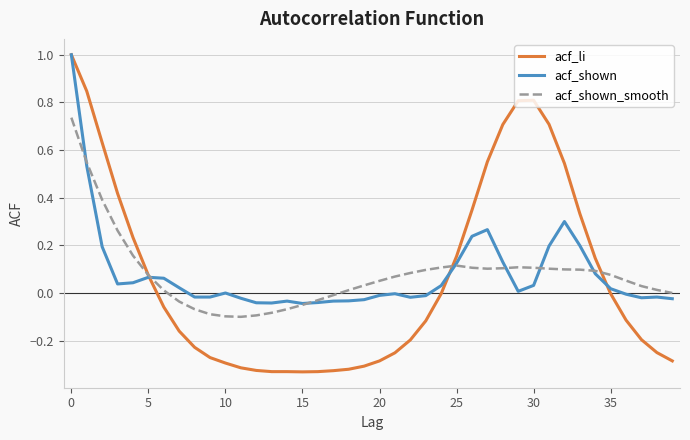

Which series has the widest spread of values?

acf_li